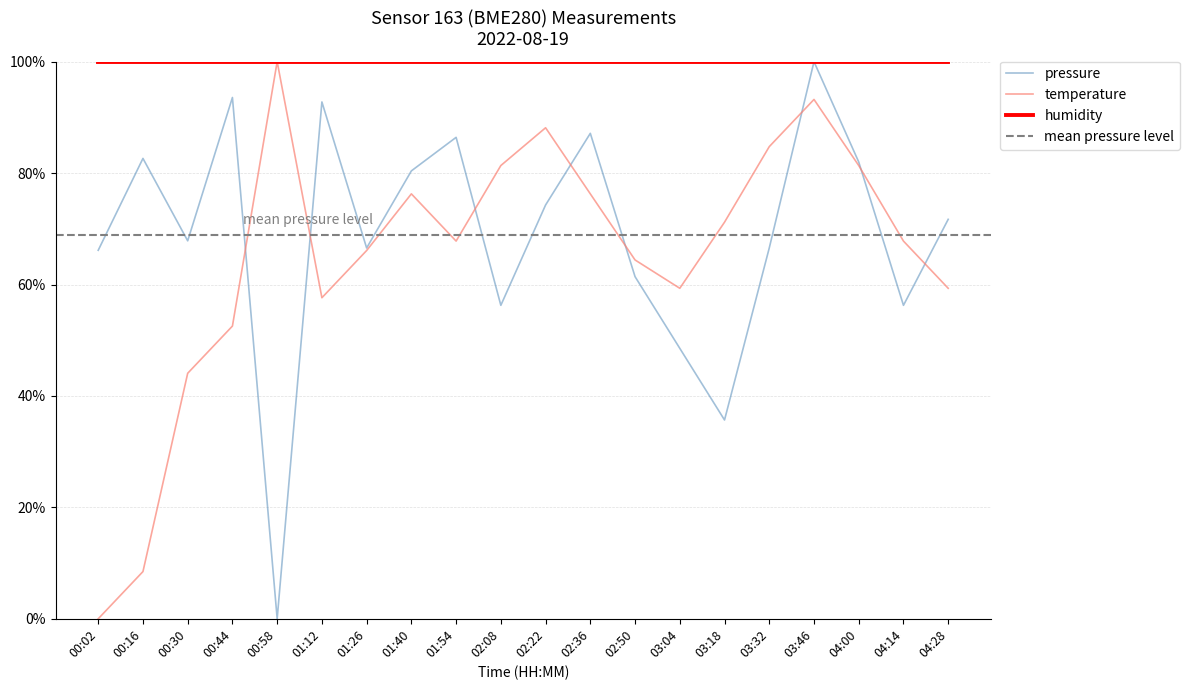

At how many categories does at least one series exceed 0?

20